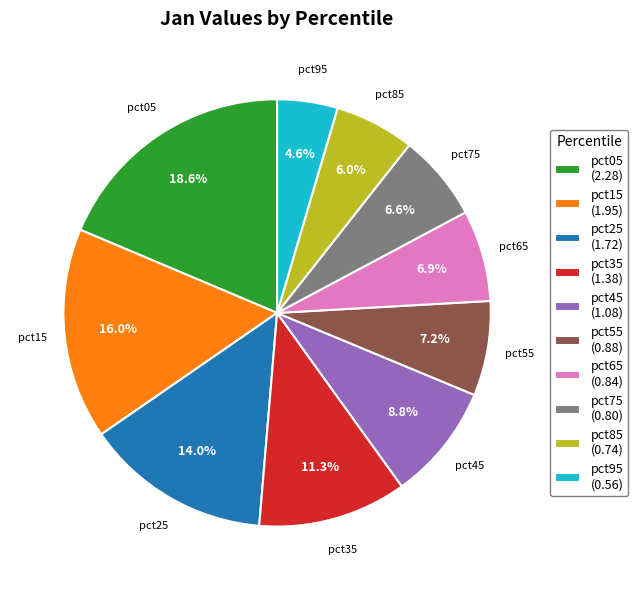

How many slices are in this pie chart?

10